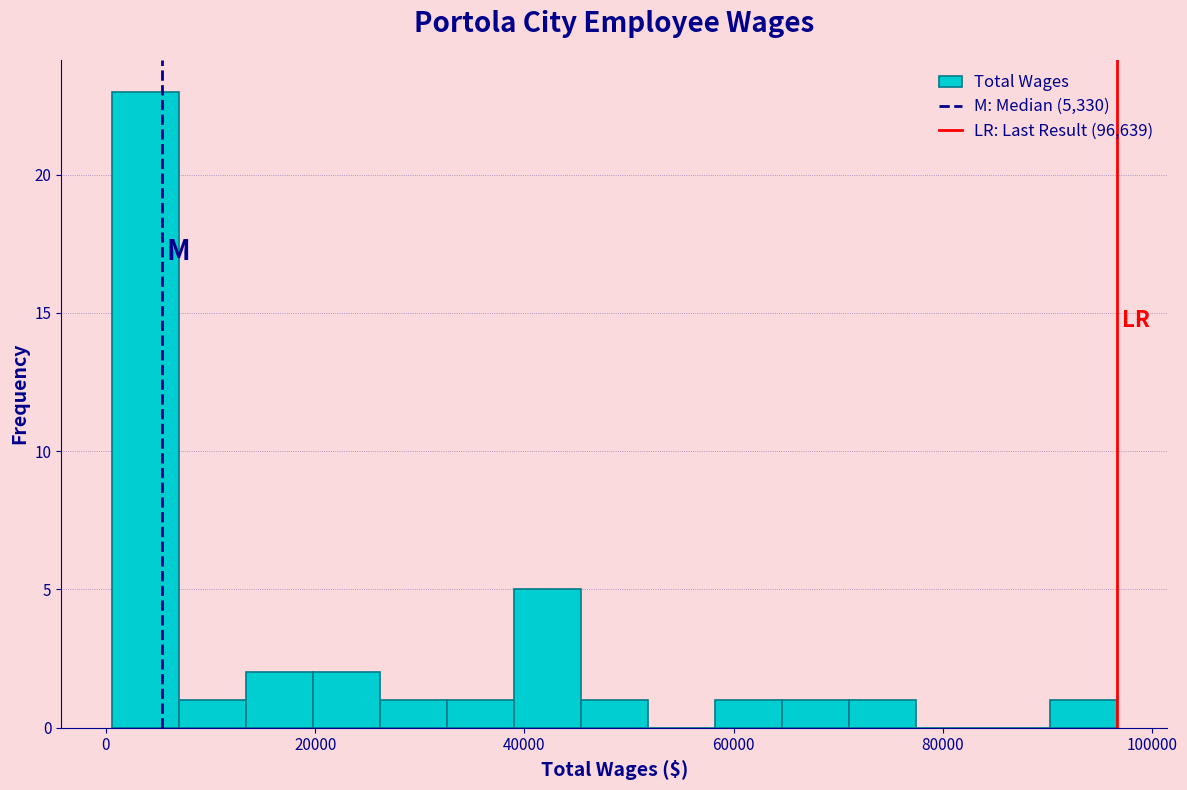

Around what value on the x-axis is the tallest bar? Give the approximate position of its centre, as read against the axis.

4000